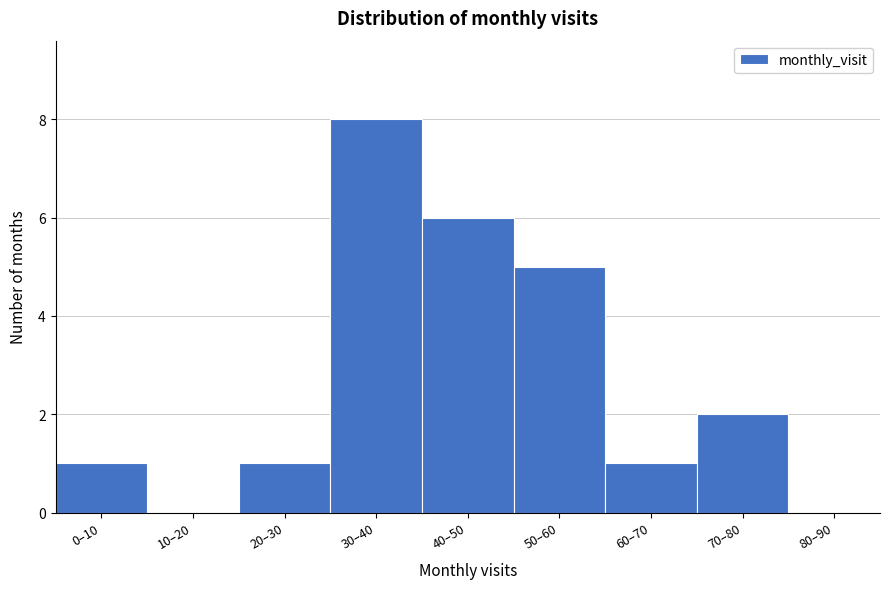

Reading right to left, what are all the values shown in this chart?

80–90=0	70–80=2	60–70=1	50–60=5	40–50=6	30–40=8	20–30=1	10–20=0	0–10=1